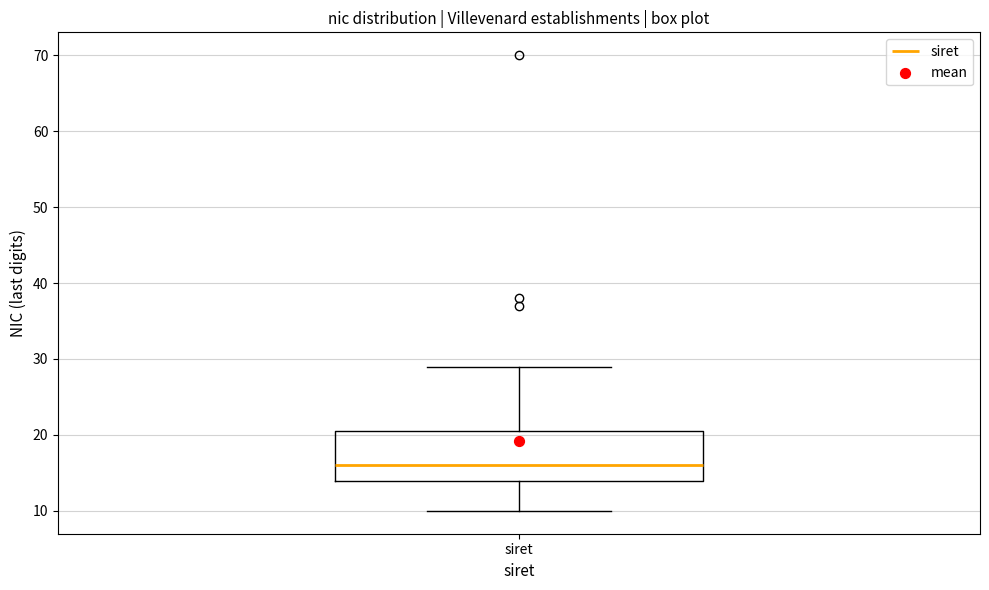

Transcribe this box plot: give where the median line is, the range the box spans, and where the two whiskers end, as read against the y-axis. The values are not printed on the chart, so give them approximately, as read against the axis.

median 16, box 14 to 21, whiskers 10 to 29